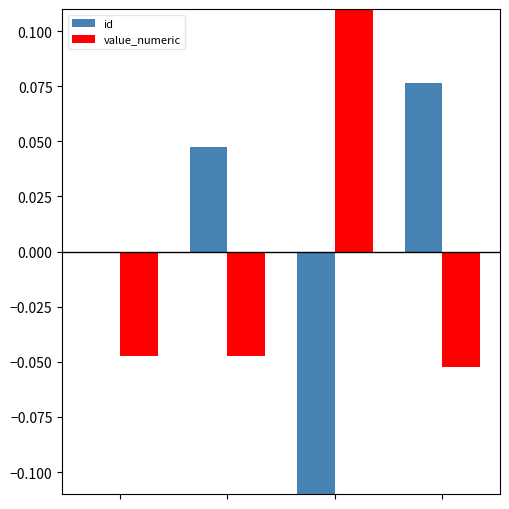

What is the value of the value_numeric bar at the 3rd from the left?

0.1